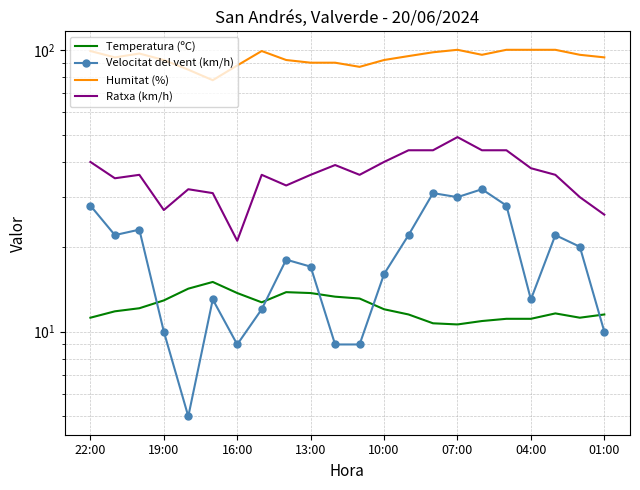

What is the value of the Velocitat del vent (km/h) point at the 6th from the left?

13.0